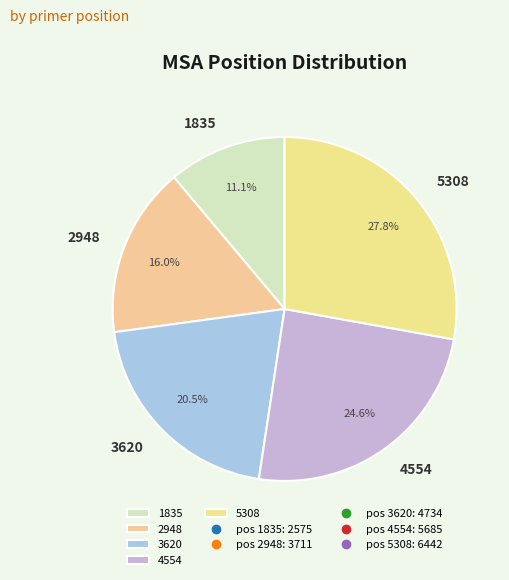

To the nearest percent, what is the average slice percentage?

20%